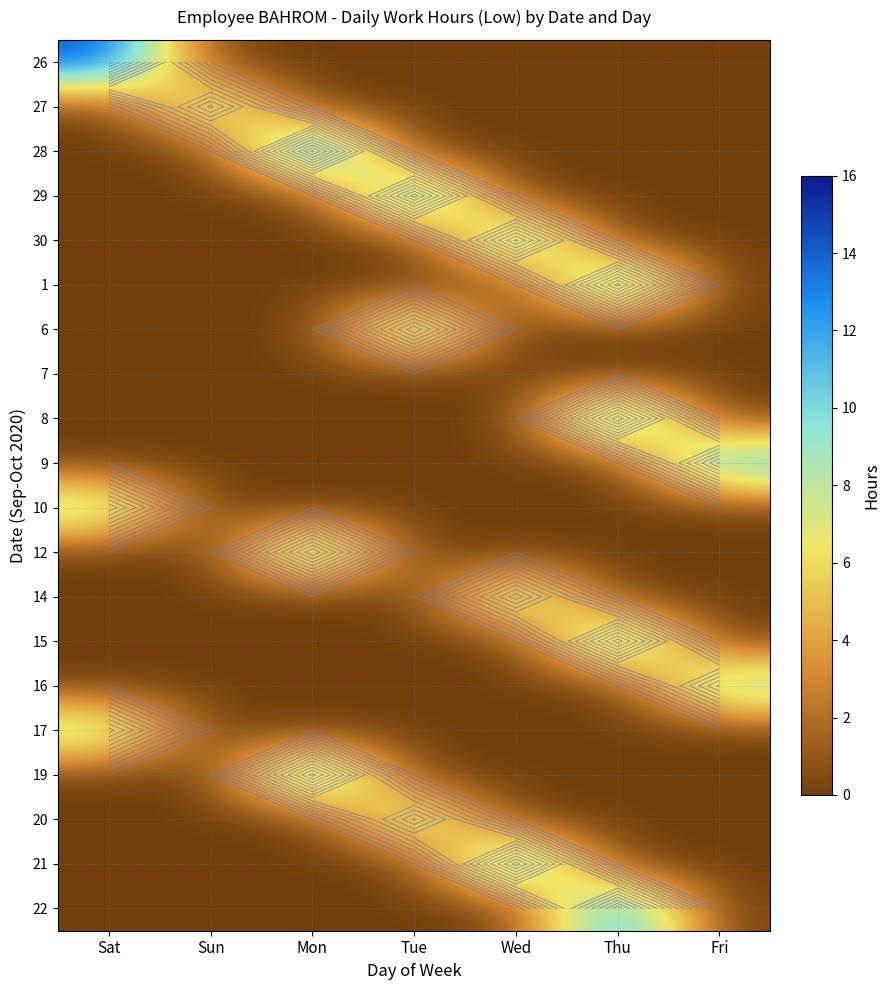

Which category has the lowest value in the 22 series?

Sat